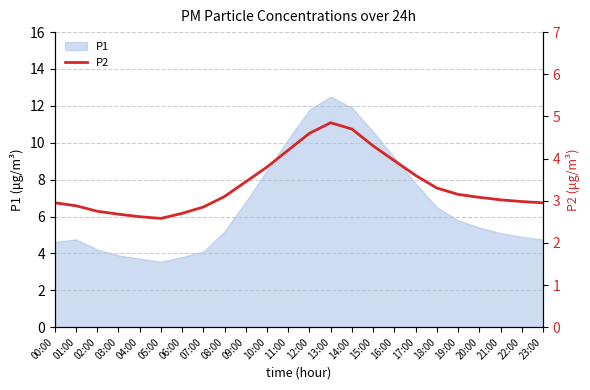

The value of P1 at 05:00 is 4.8. True or false?

False